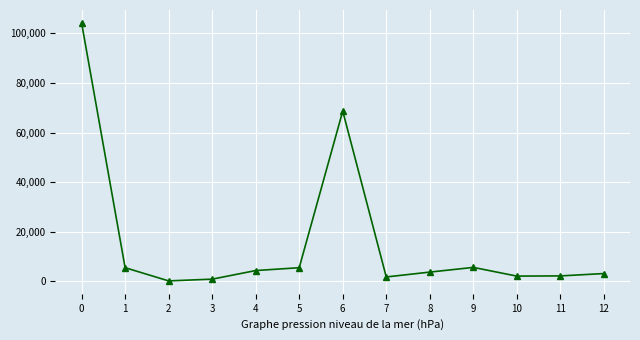

What is the sum of all values?

208298